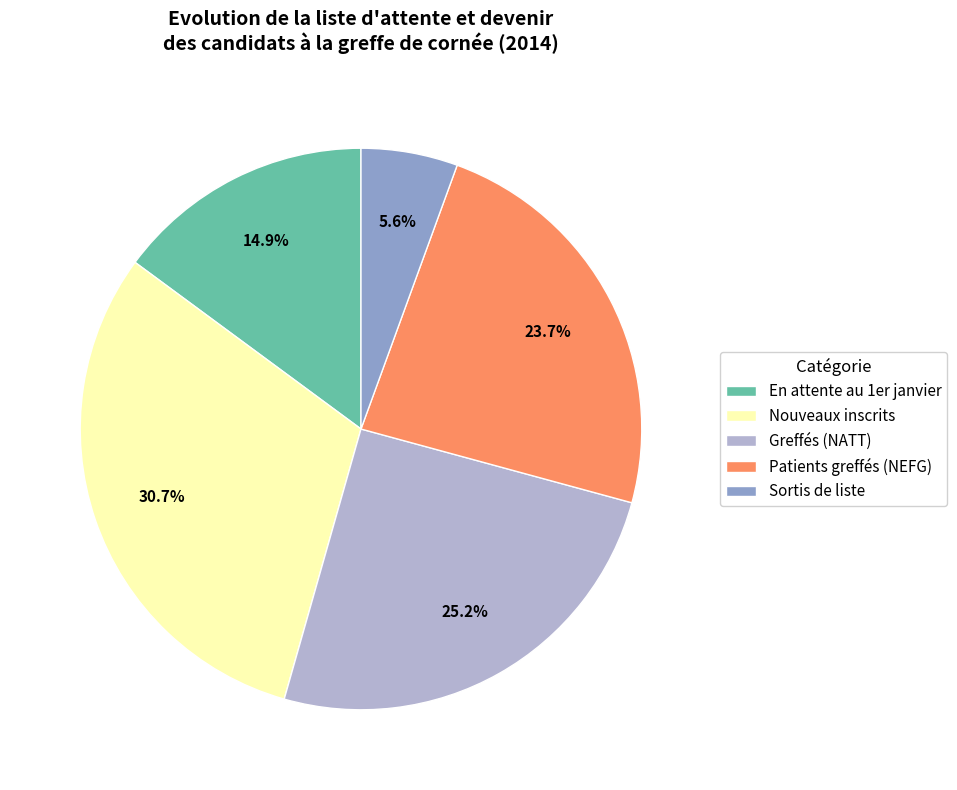

Which slice is the smallest?

Sortis de liste